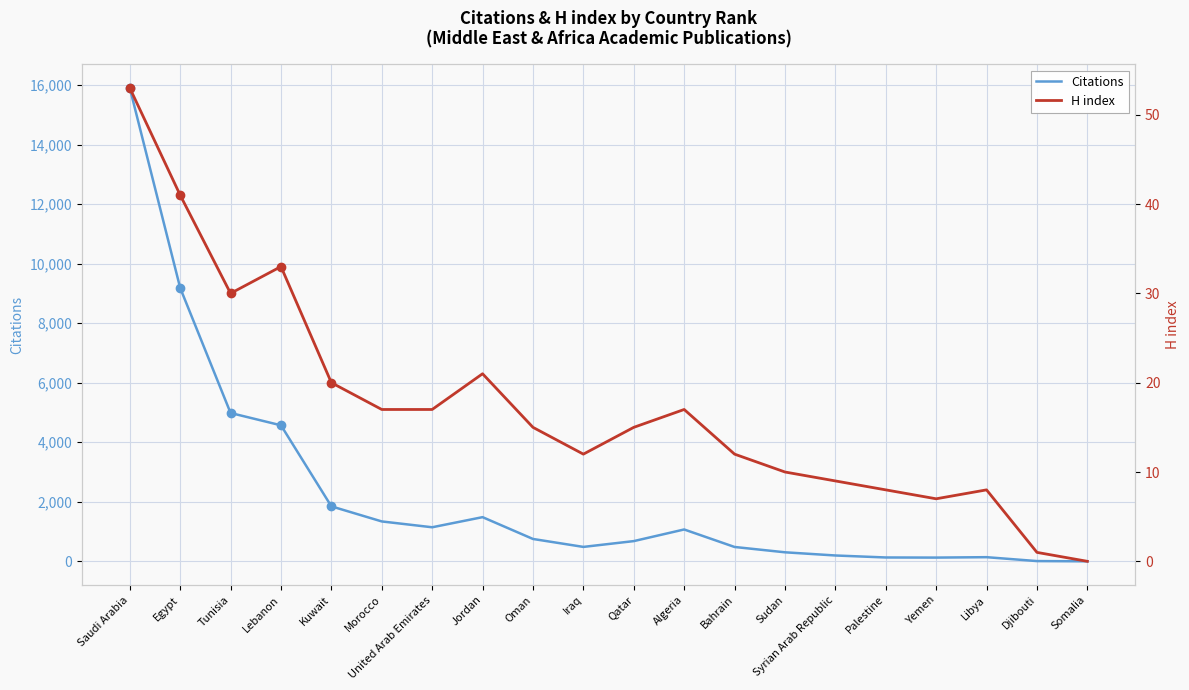

What are all the series names shown in the legend?

Citations, H index